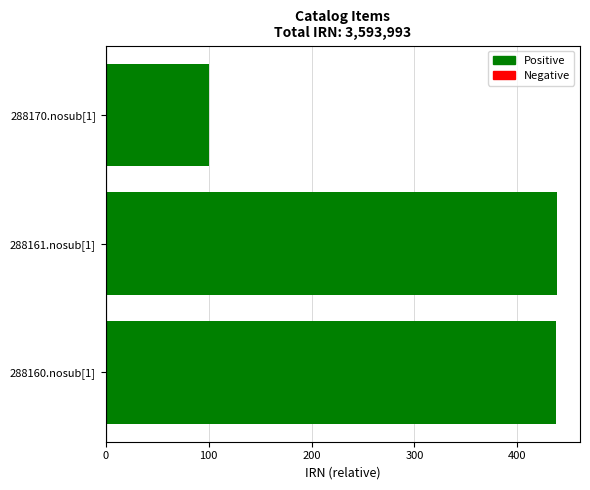

The value at 288161.nosub[1] is 439. True or false?

True